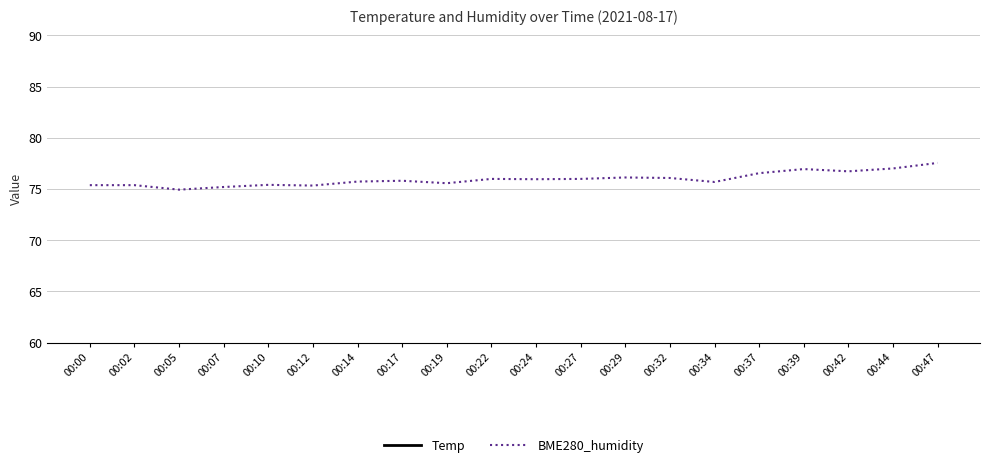

What is the maximum value for Temp?

15.6